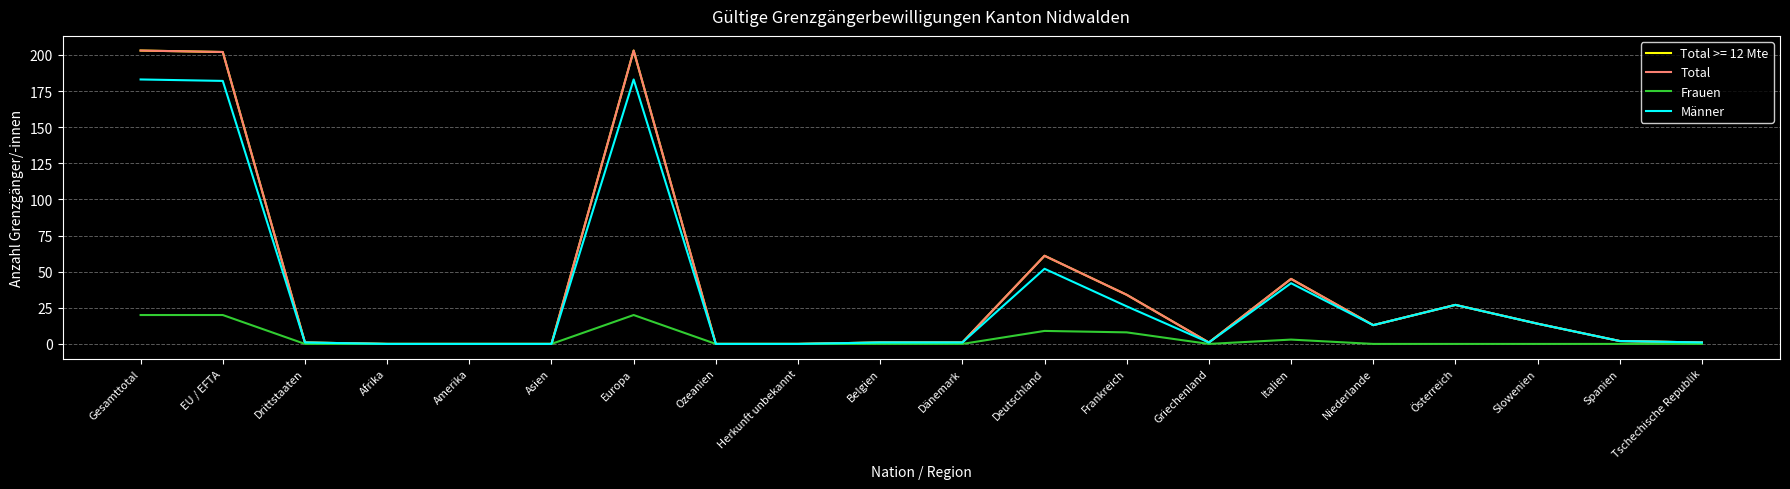

Does the chart have visible grid lines?

Yes